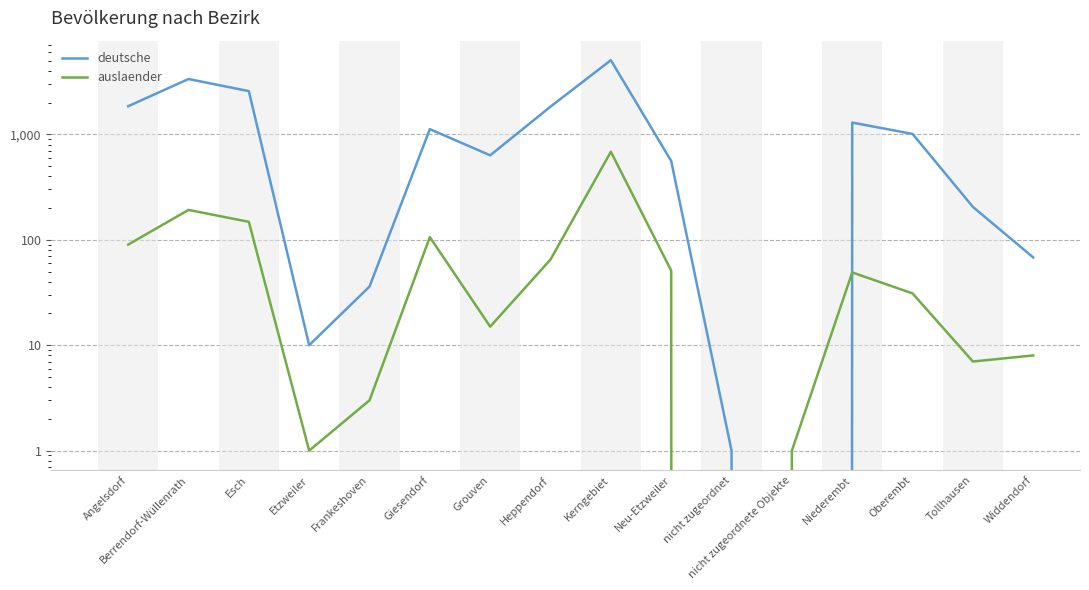

The value of auslaender at Berrendorf-Wüllenrath is 192. True or false?

True